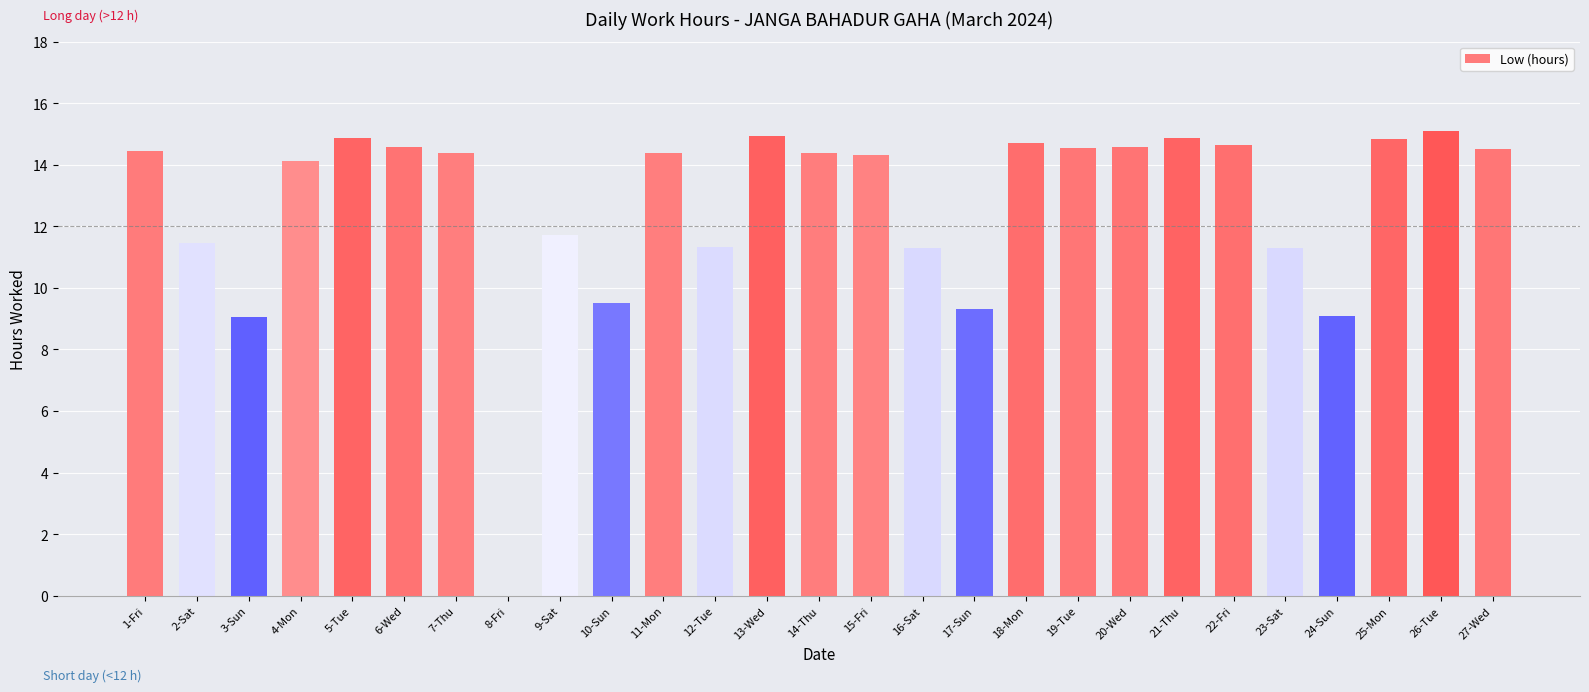

What is the greatest value displayed?

15.1